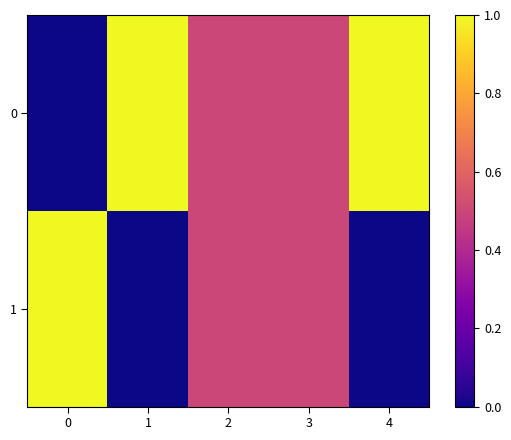

List the series in order of their peak value, highest first.

0, 1